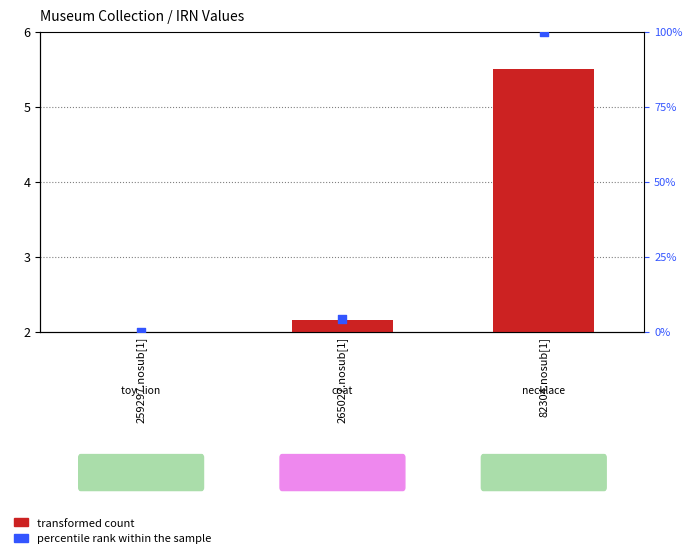

Which series reaches the minimum Y coordinate?

percentile rank within the sample